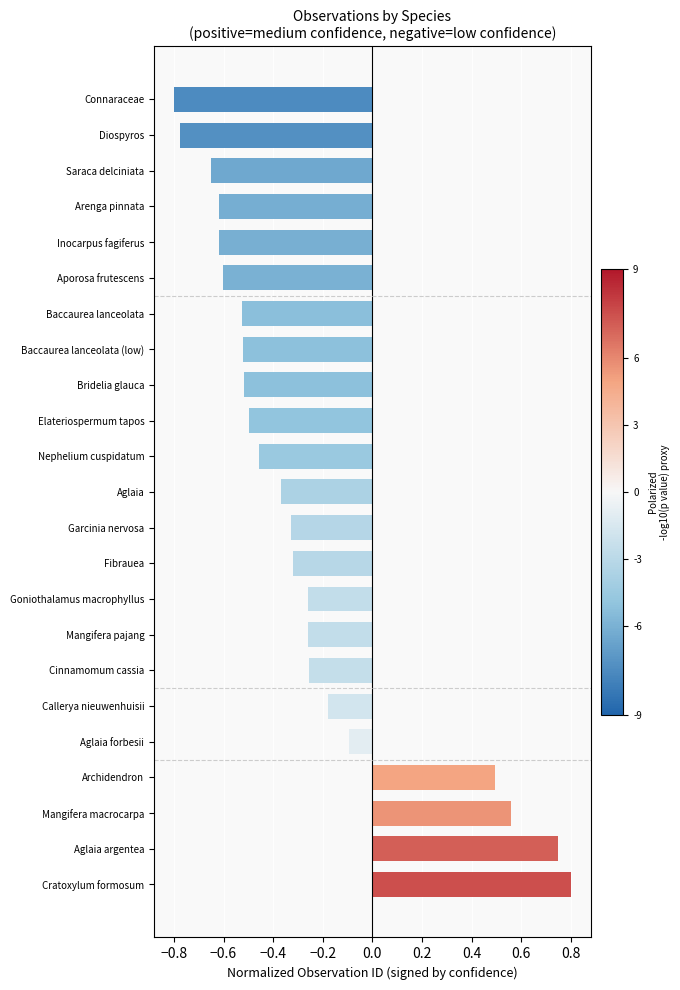

What is the difference between the maximum and minimum values?

1.6